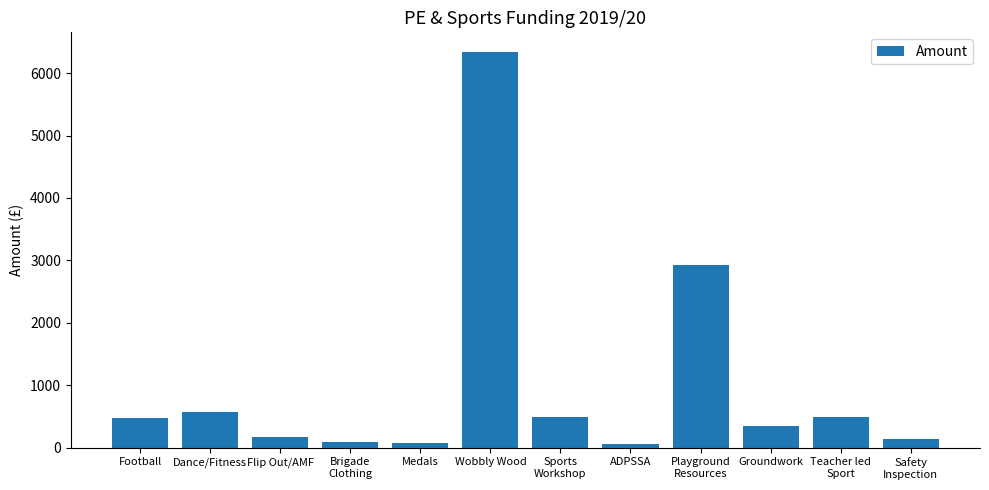

What is the sum of all values?

12194